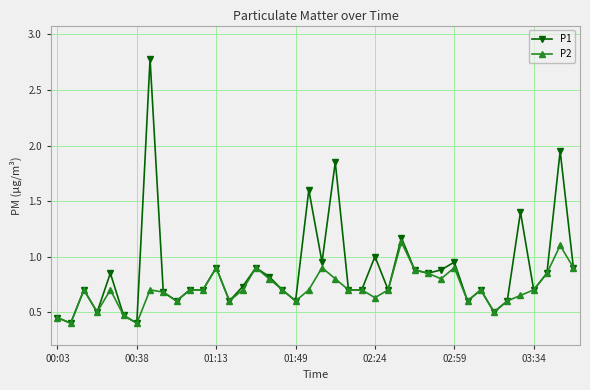

Which series has the largest range (max minus min)?

P1